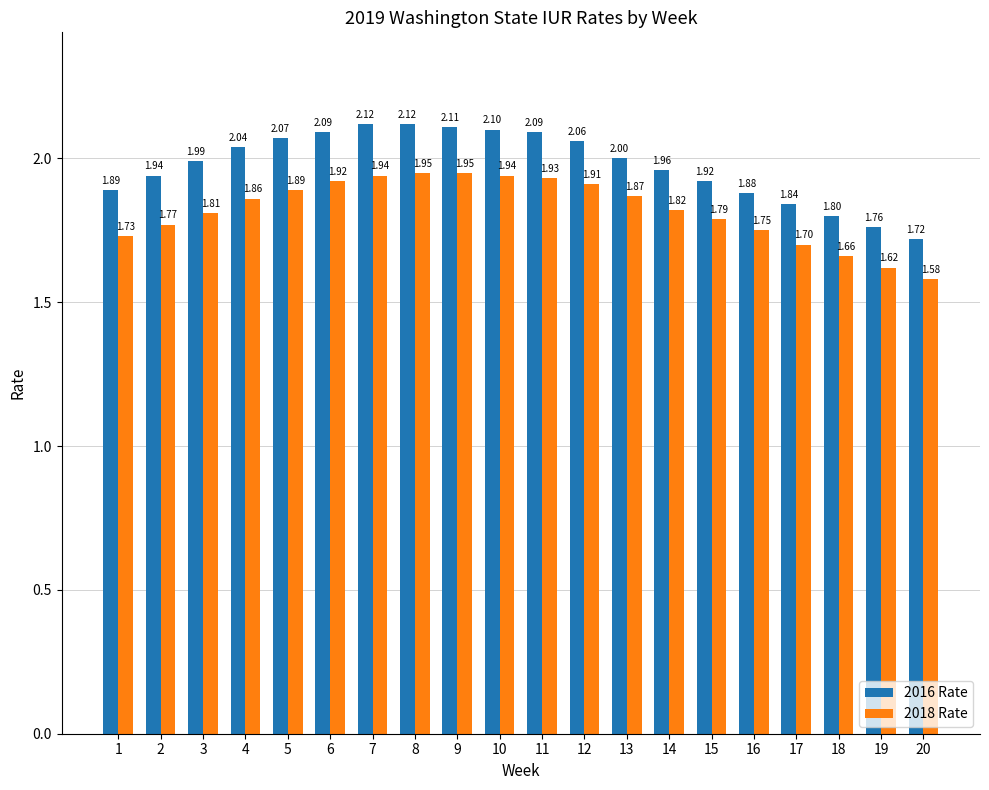

Which series changed the most between 10 and 19?

2016 Rate